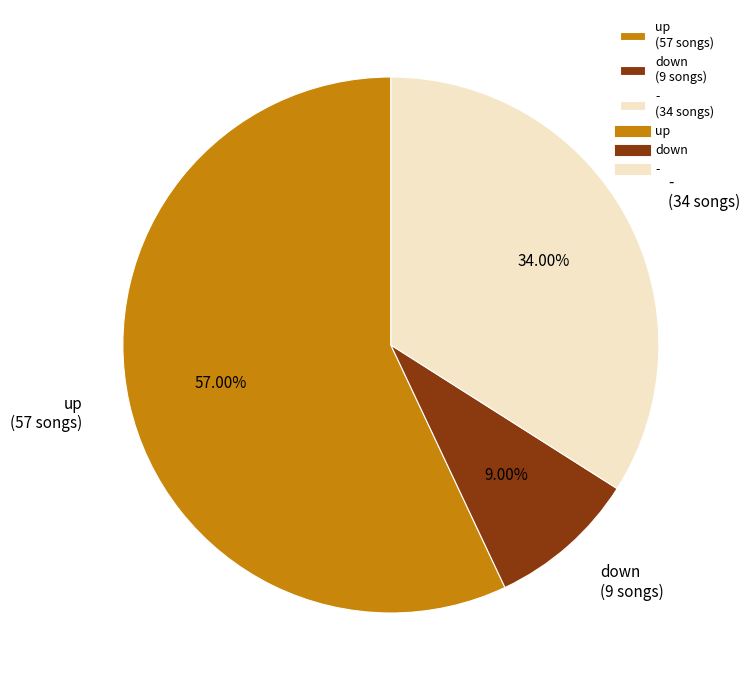

To the nearest percent, what is the combined percentage of up and down?

66%